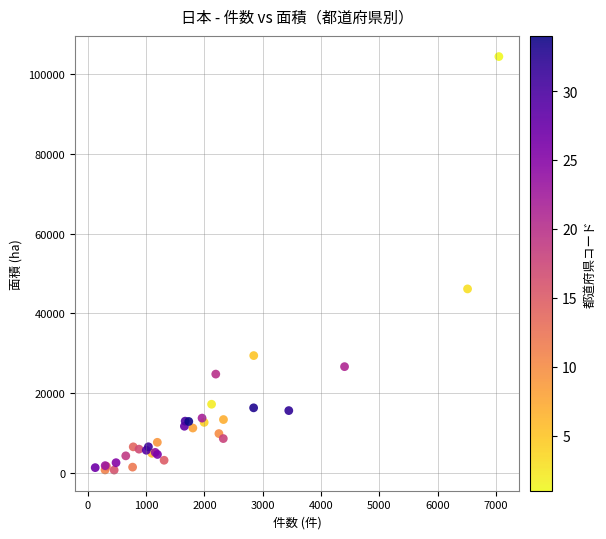

What Y value in the scatter plot is closest to 52560?

46147.6